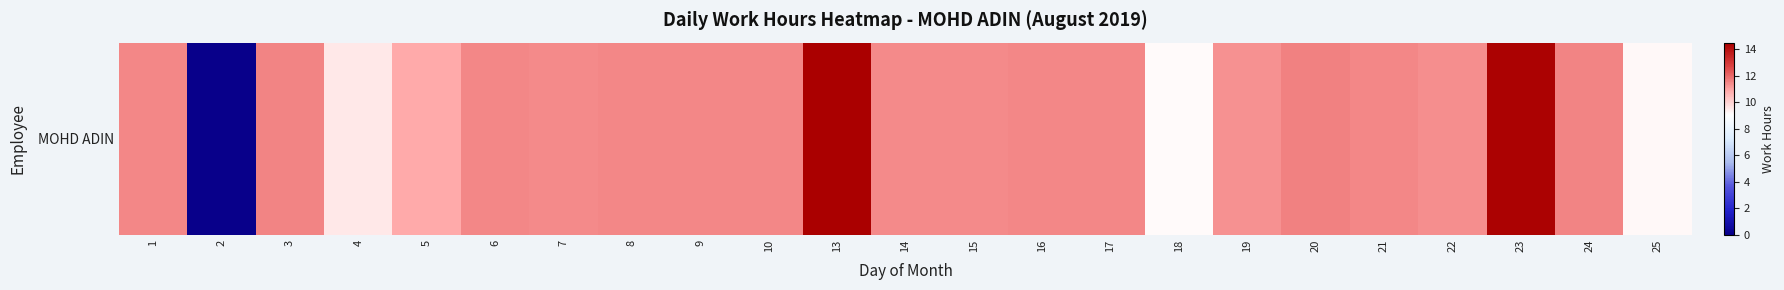

The value at 6 is 17.2. True or false?

False